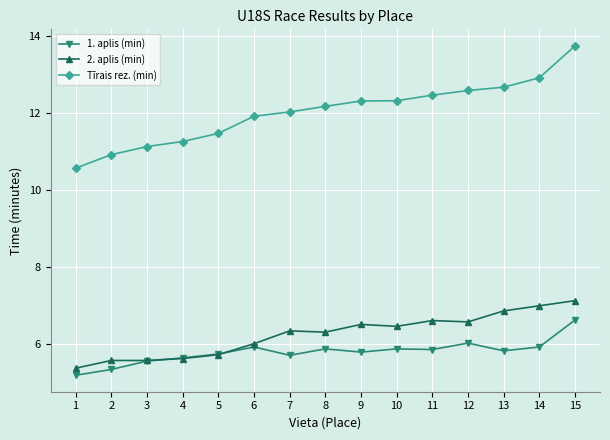

Does the chart display data point markers on the line(s)?

Yes